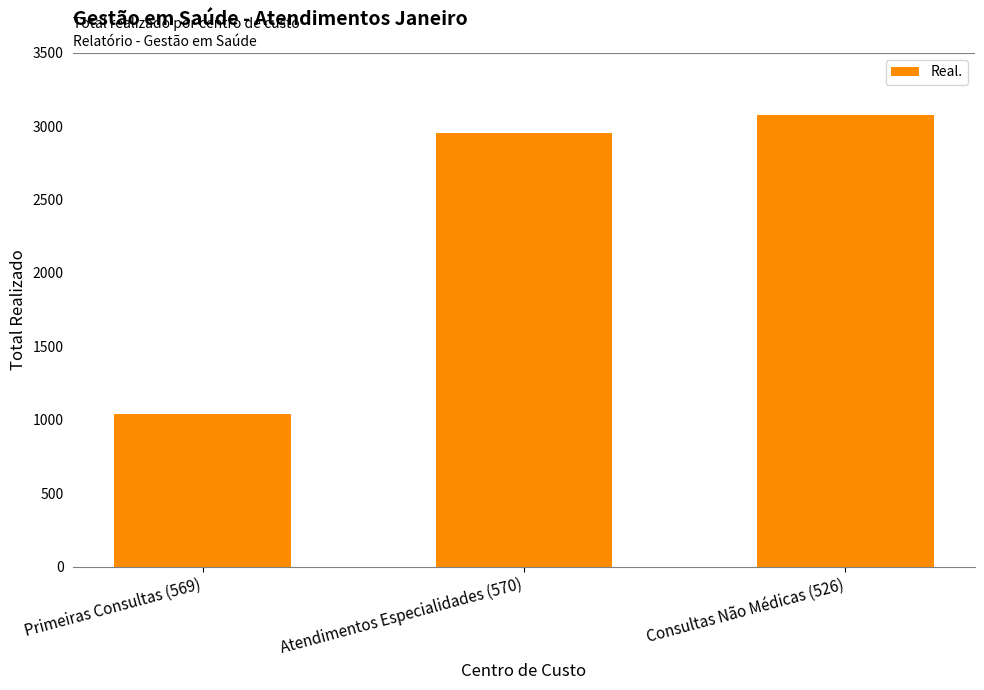

How many data points does each series have?

3